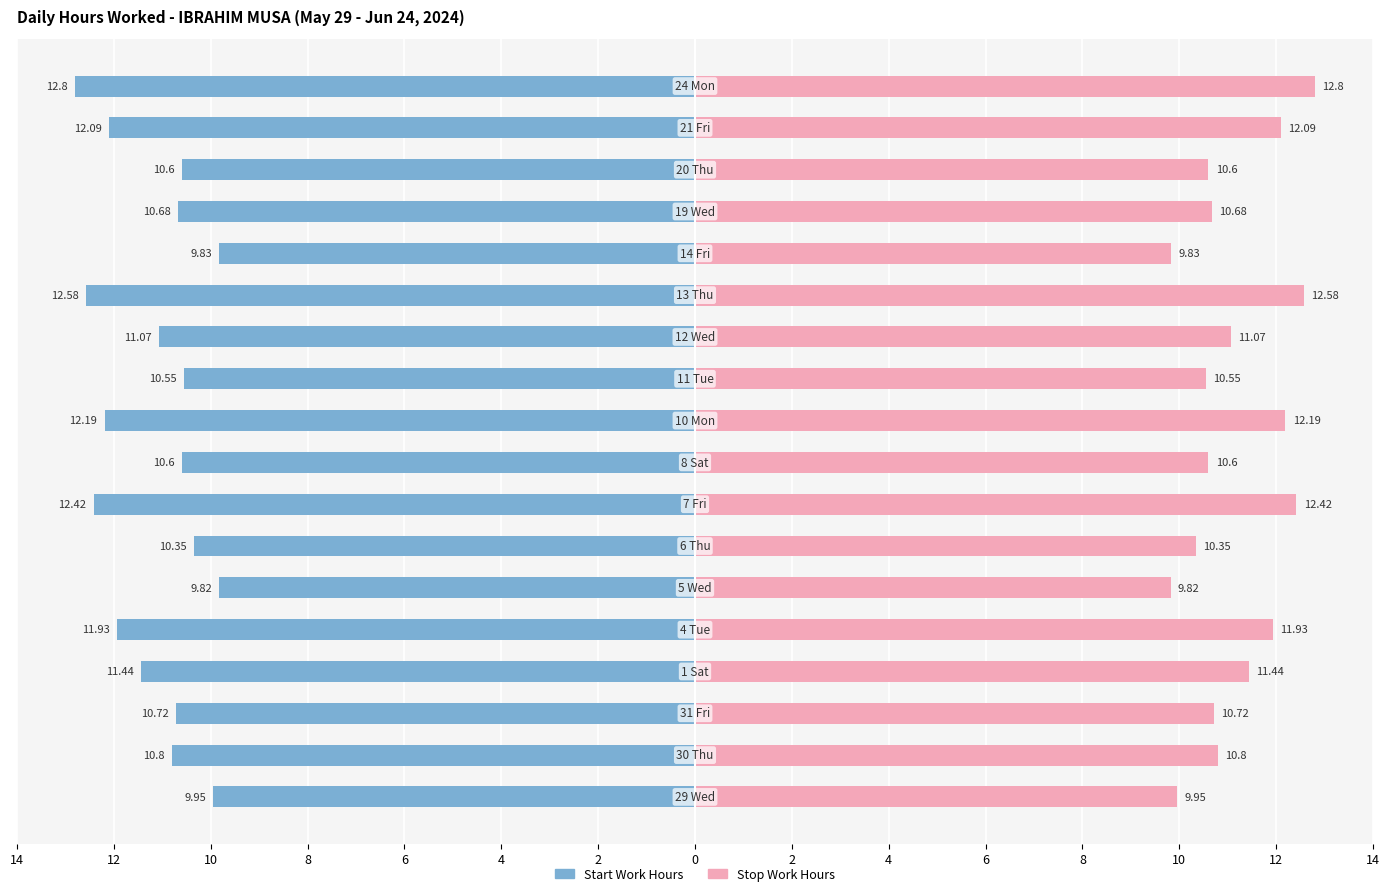

Reading left to right, transcribe all the data shown in this chart.

Start Work Hours: -9.9	-10.8	-10.7	-11.4	-11.9	-9.8	-10.3	-12.4	-10.6	-12.2	-10.6	-11.1	-12.6	-9.8	-10.7	-10.6	-12.1	-12.8
Stop Work Hours: 9.9	10.8	10.7	11.4	11.9	9.8	10.3	12.4	10.6	12.2	10.6	11.1	12.6	9.8	10.7	10.6	12.1	12.8